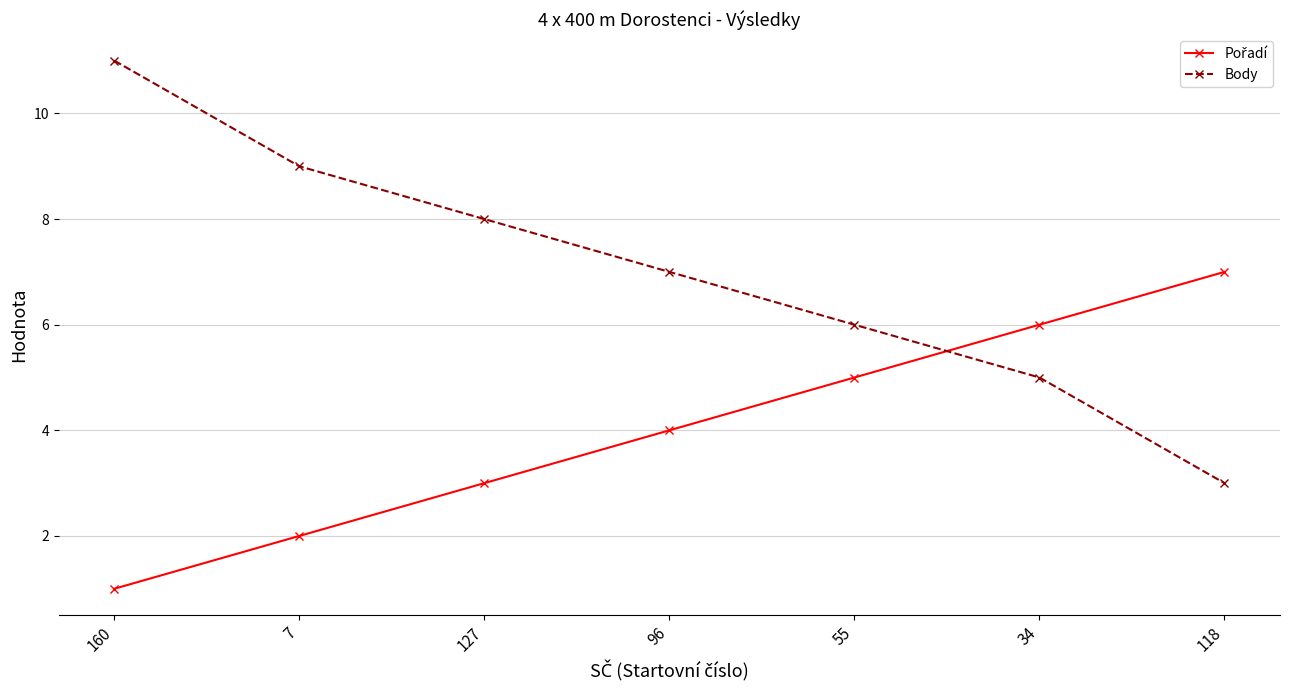

What is the sum of all Body values?

49